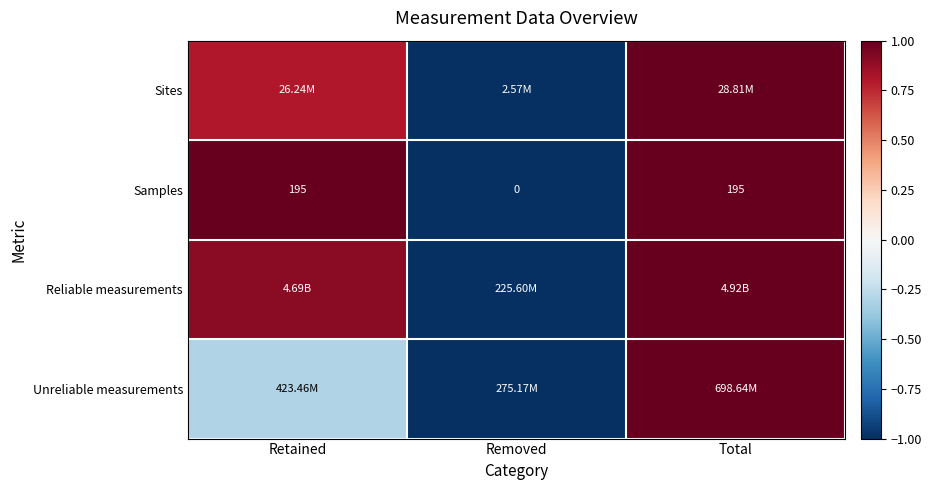

What is the smallest value displayed?

-1.0